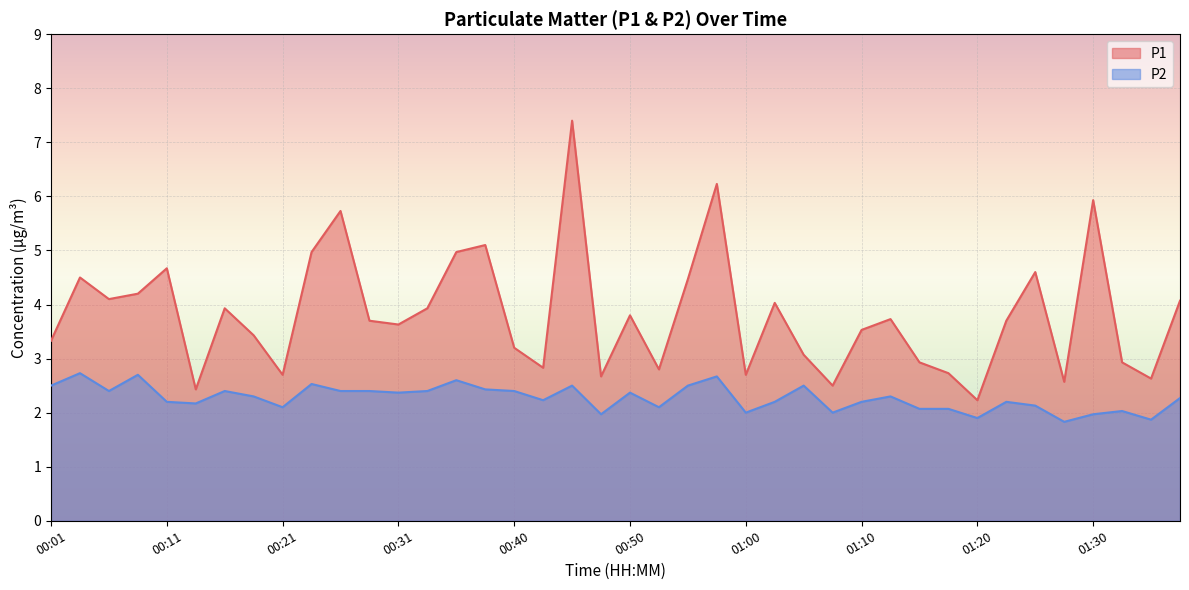

Between 00:53 and 00:50, which is larger?

00:50